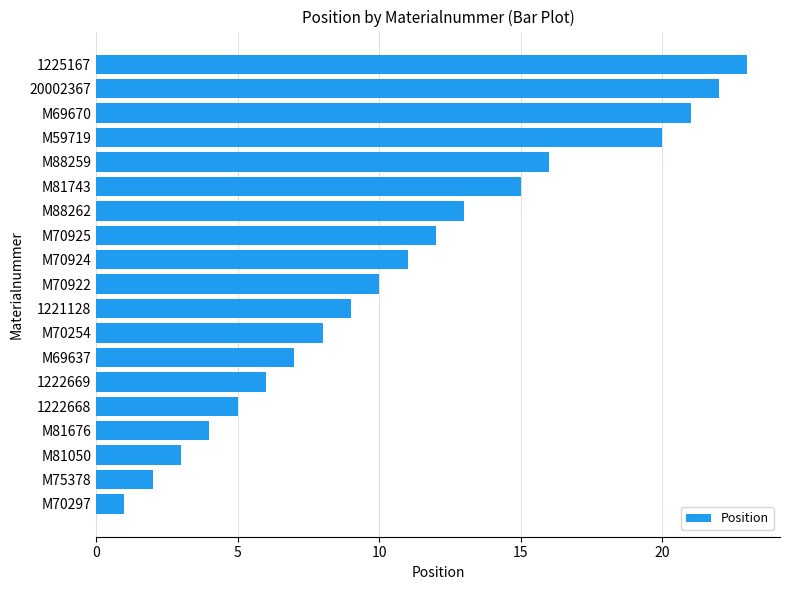

Which category has the highest value across all series?

1225167